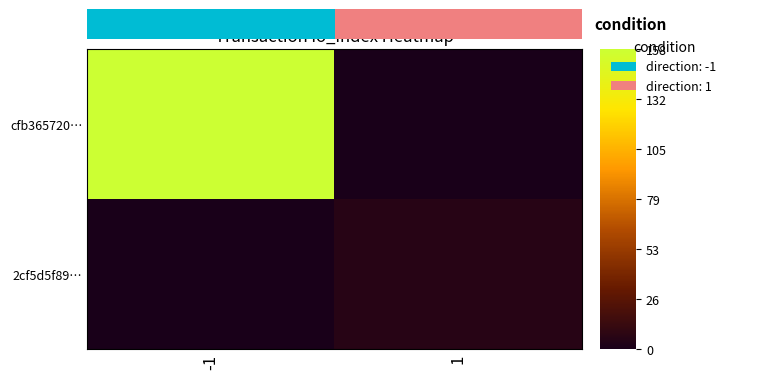

Which series has the largest total across all categories?

cfb365720…